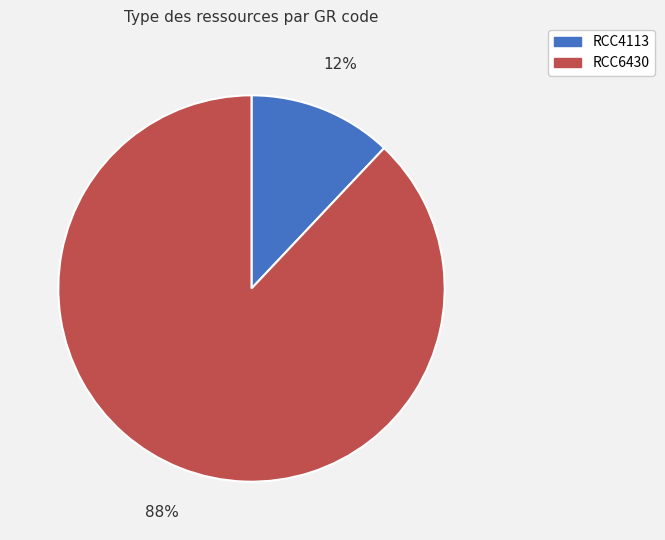

How many slices are in this pie chart?

2